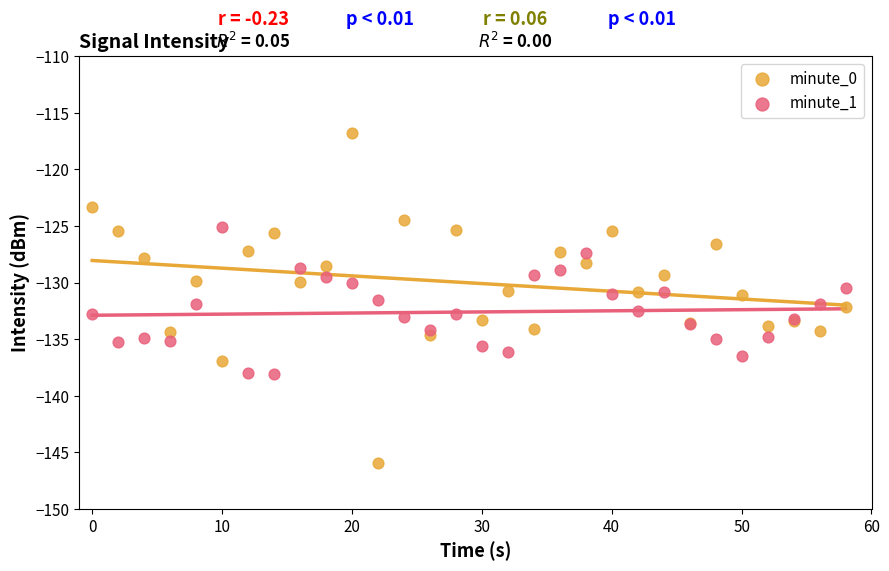

Which series contains the lowest Y value?

minute_0